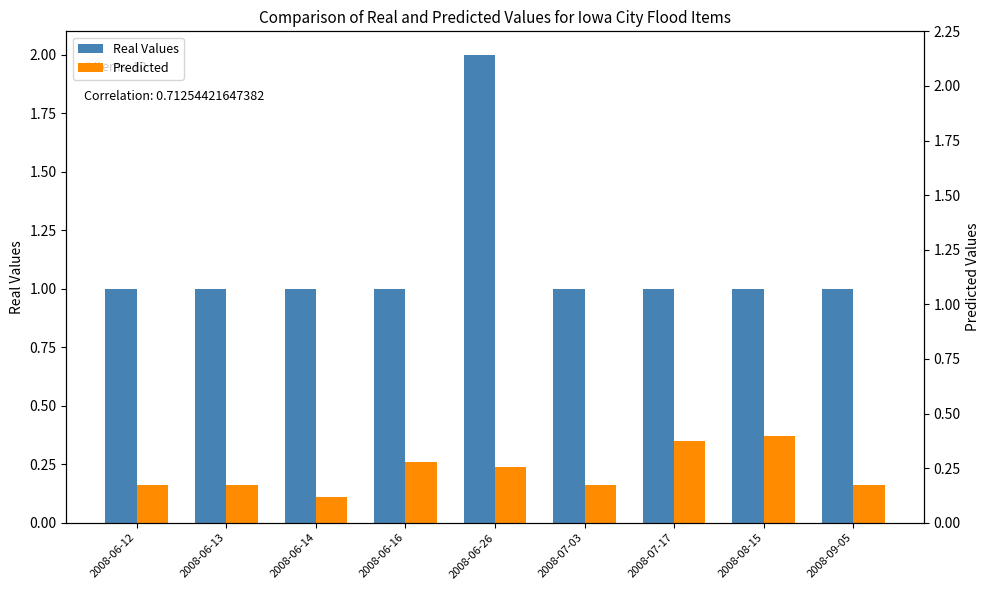

Reading left to right, list all the values displayed in this chart.

Real Values: 2008-06-12=1.0	2008-06-13=1.0	2008-06-14=1.0	2008-06-16=1.0	2008-06-26=2.0	2008-07-03=1.0	2008-07-17=1.0	2008-08-15=1.0	2008-09-05=1.0
Predicted: 2008-06-12=0.2	2008-06-13=0.2	2008-06-14=0.1	2008-06-16=0.3	2008-06-26=0.2	2008-07-03=0.2	2008-07-17=0.3	2008-08-15=0.4	2008-09-05=0.2